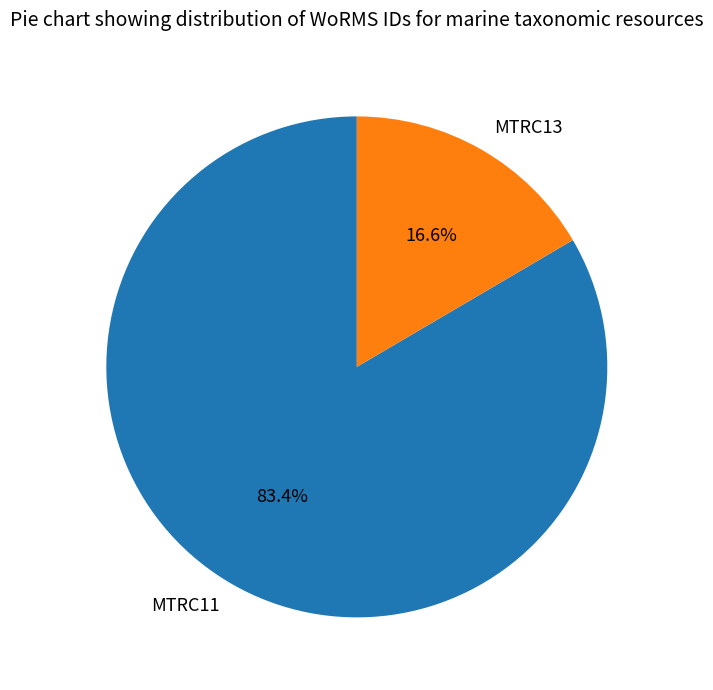

Which slice is the smallest?

MTRC13